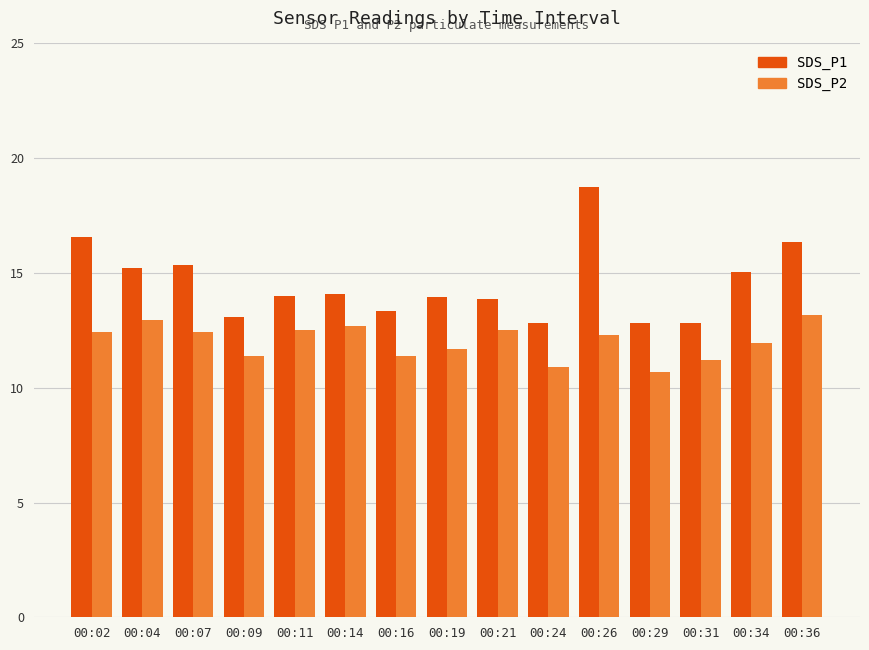

Is it true that SDS_P1 equals 13.3 at 00:16?

True